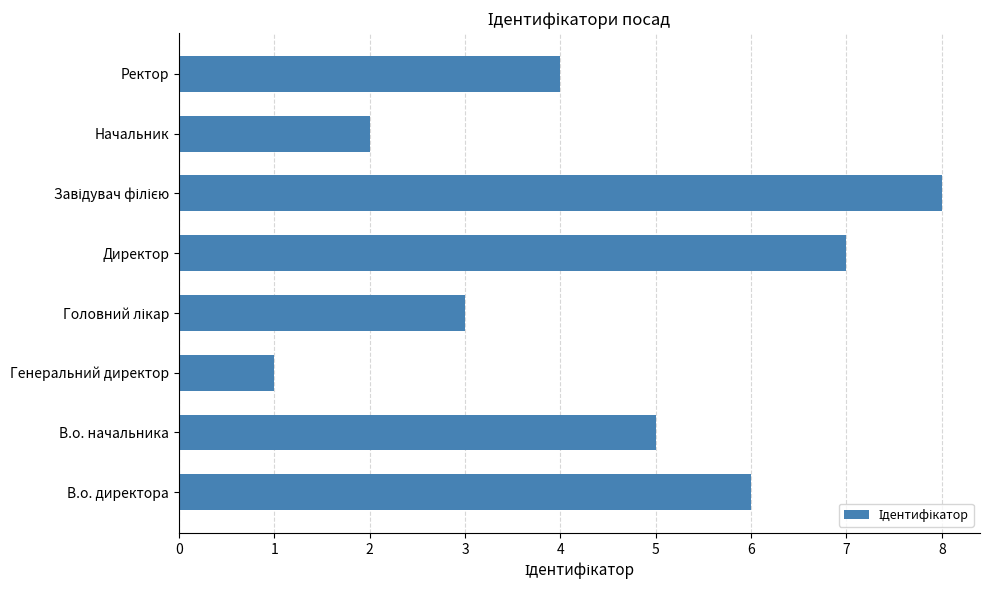

What is the difference between the values at Ректор and Генеральний директор?

3